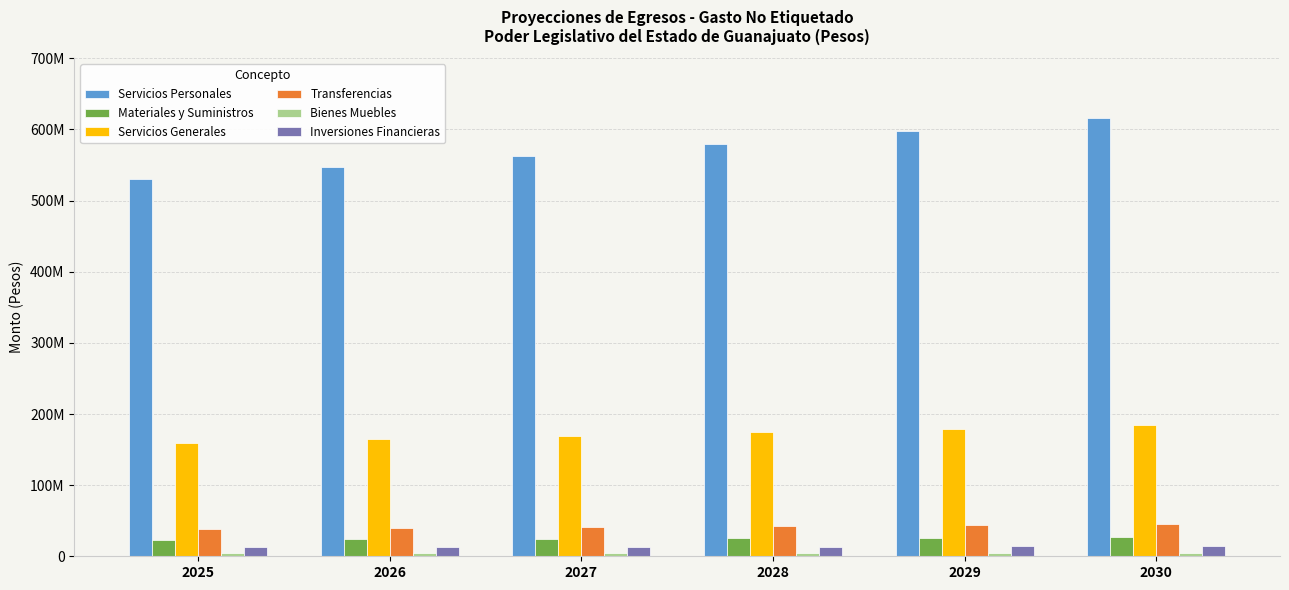

Reading left to right, list all the values displayed in this chart.

Servicios Personales: 2025=530930805.0	2026=546858729.1	2027=563264491.0	2028=580162425.8	2029=597567298.5	2030=615494317.5
Materiales y Suministros: 2025=23286617.0	2026=23985215.5	2027=24704772.0	2028=25445915.1	2029=26209292.6	2030=26995571.4
Servicios Generales: 2025=159431399.0	2026=164214341.0	2027=169140771.2	2028=174214994.3	2029=179441444.2	2030=184824687.5
Transferencias: 2025=38743287.0	2026=39905585.6	2027=41102753.2	2028=42335835.8	2029=43605910.8	2030=44914088.2
Bienes Muebles: 2025=4209058.0	2026=4335329.7	2027=4465389.6	2028=4599351.3	2029=4737331.9	2030=4879451.8
Inversiones Financieras: 2025=12393912.0	2026=12765729.4	2027=13148701.2	2028=13543162.3	2029=13949457.1	2030=14367940.9